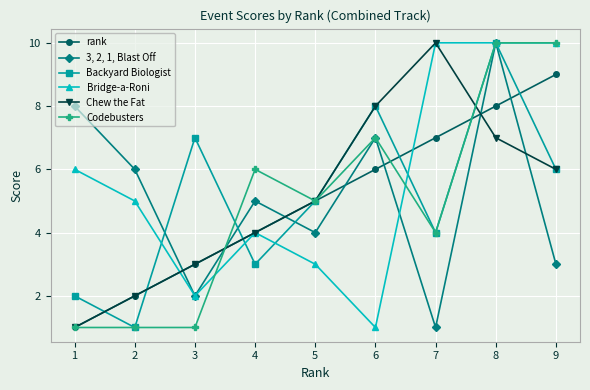

Count the 3, 2, 1, Blast Off values in the range 3 to 7.

5